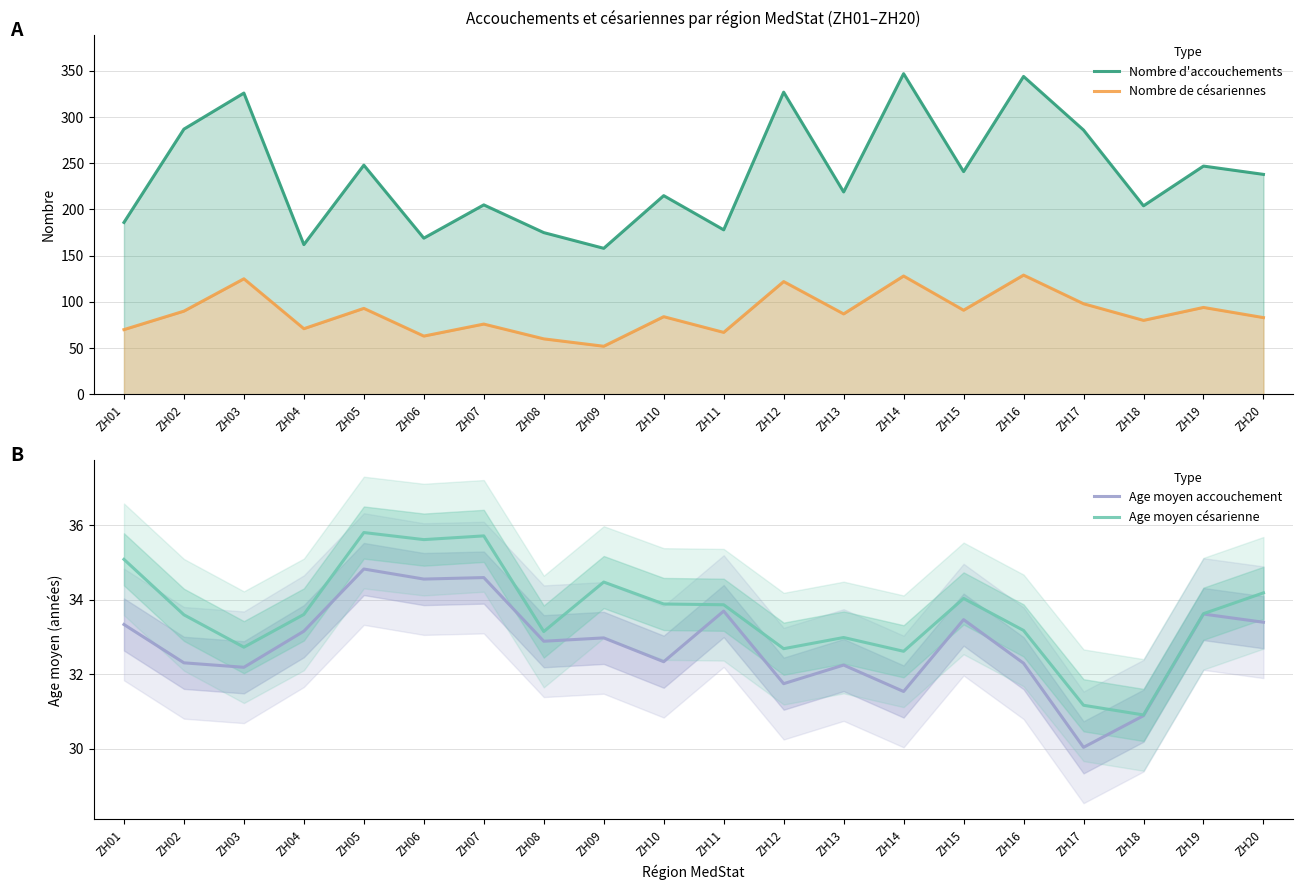

True or false: Age moyen césarienne and Nombre d'accouchements cross at least once.

False